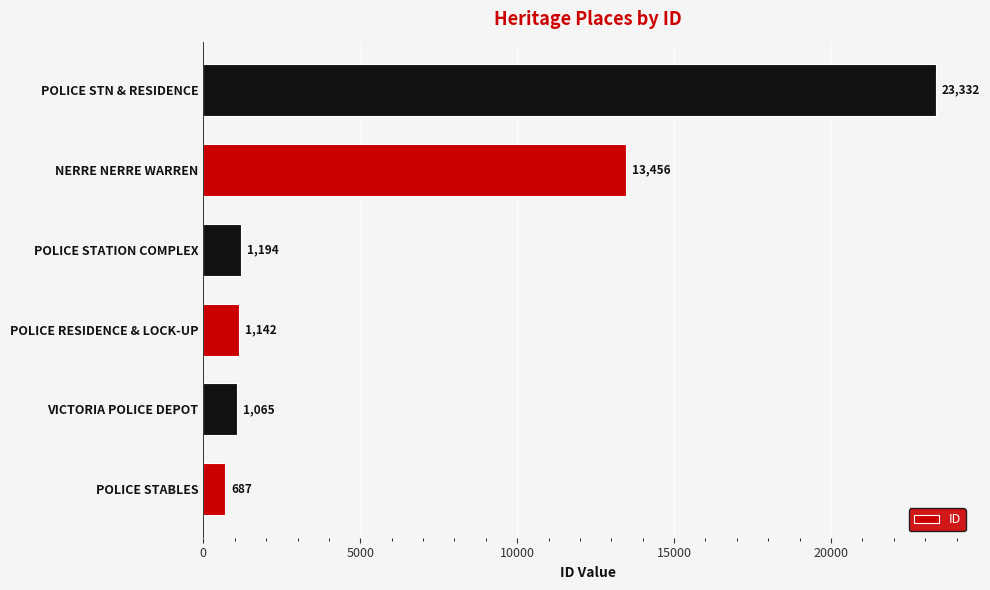

List the labels in order of value, smallest first.

POLICE STABLES, VICTORIA POLICE DEPOT, POLICE RESIDENCE & LOCK-UP, POLICE STATION COMPLEX, NERRE NERRE WARREN, POLICE STN & RESIDENCE